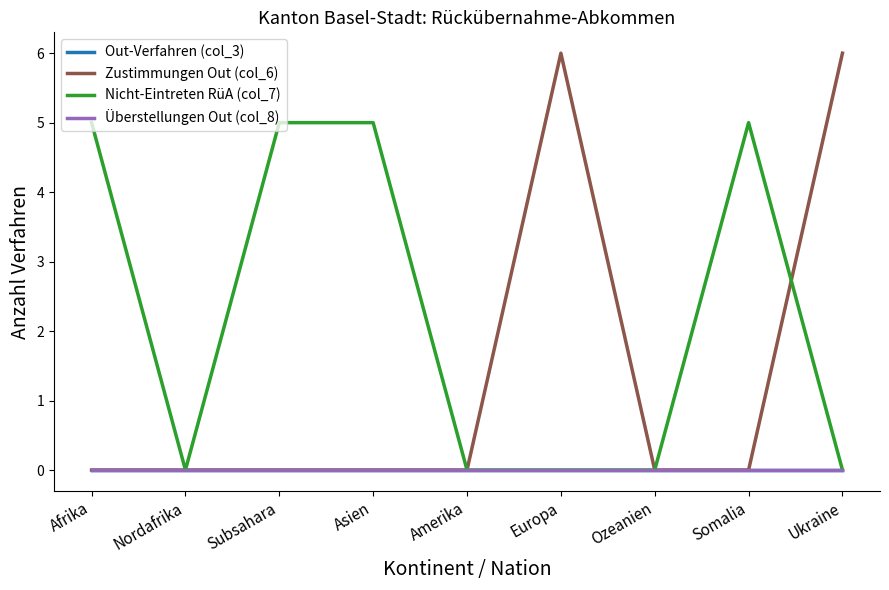

Where do Nicht-Eintreten RüA (col_7) and Zustimmungen Out (col_6) first cross each other?

Somalia and Ukraine